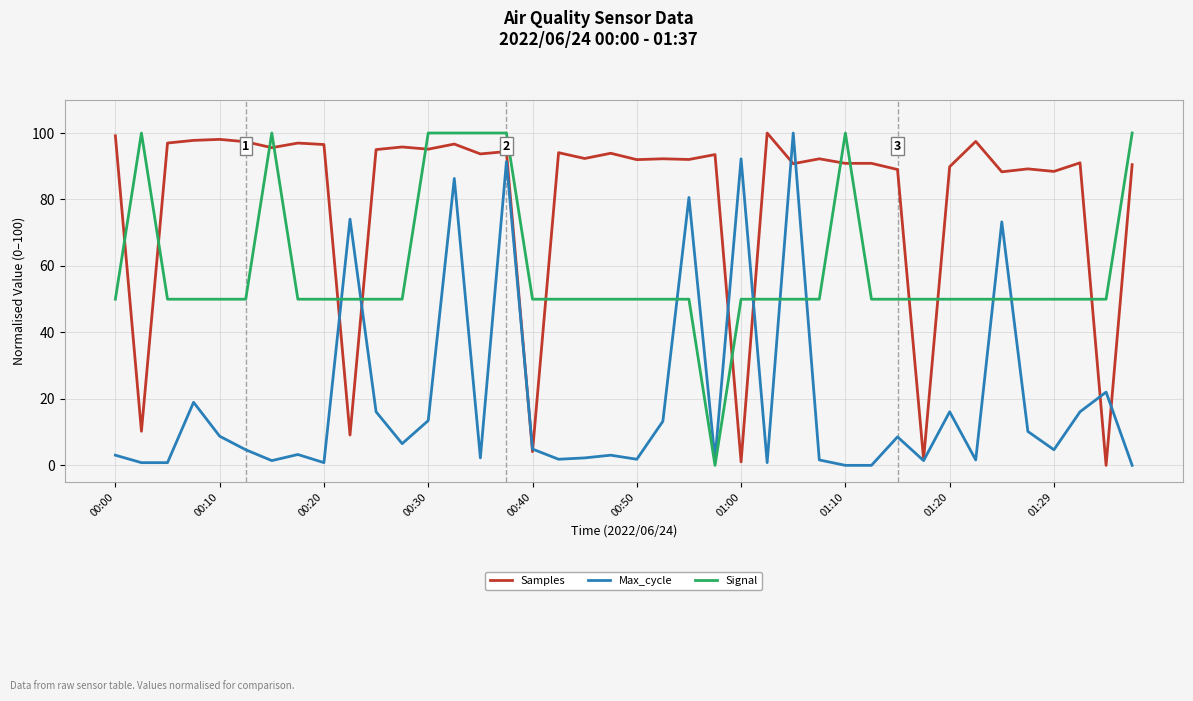

Which series has the largest total across all categories?

Samples